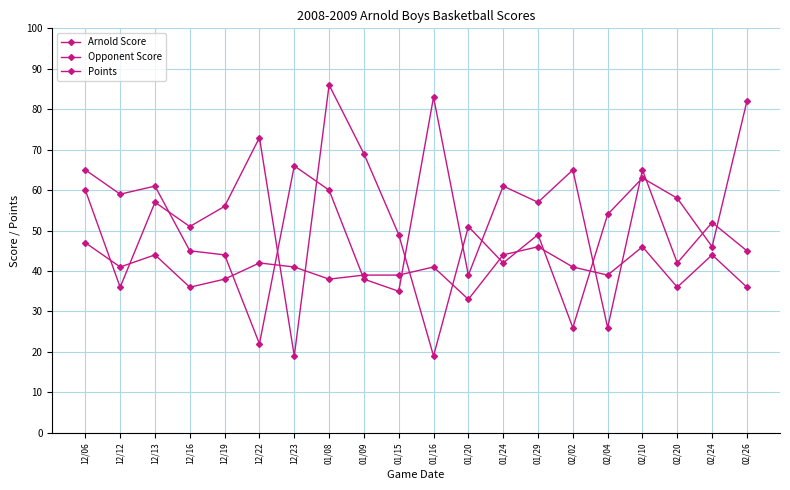

What is the difference between the Points values at 02/20 and 12/23?

5